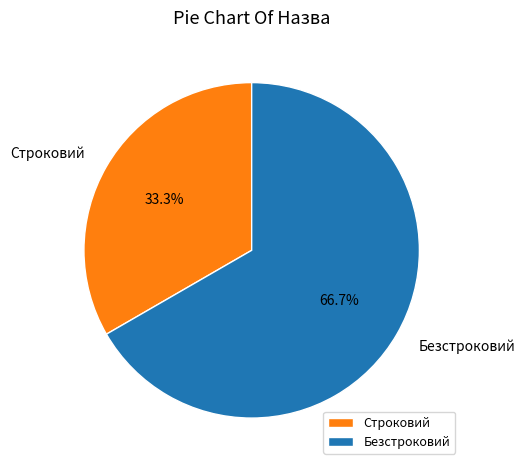

What is the smallest slice in the pie chart?

Строковий